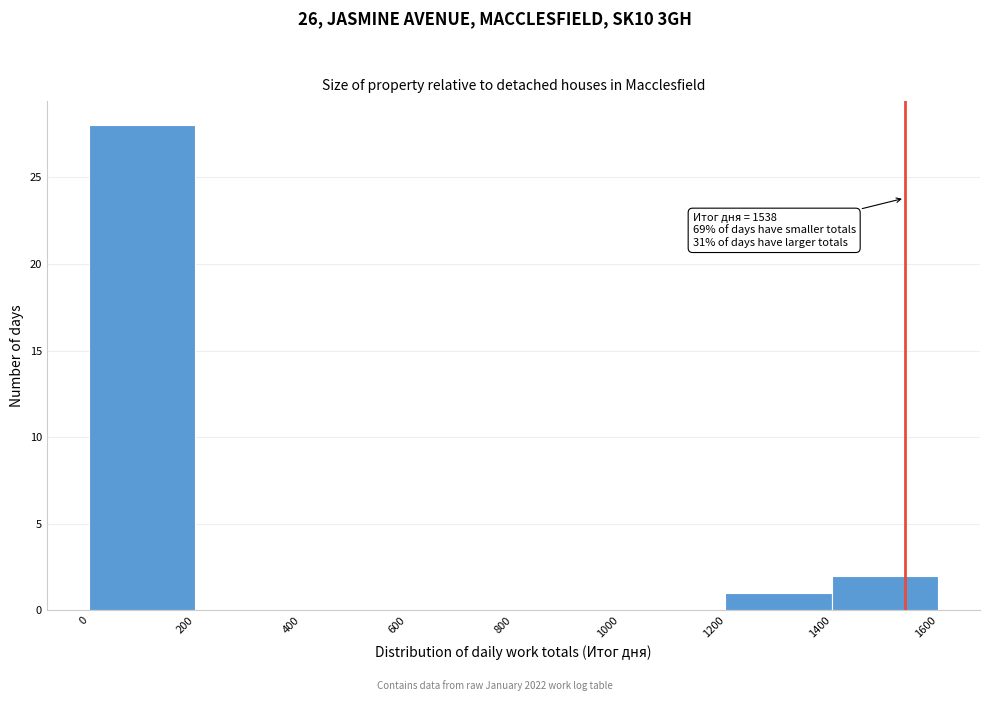

Which range on the x-axis has the tallest bar?

0 to 200